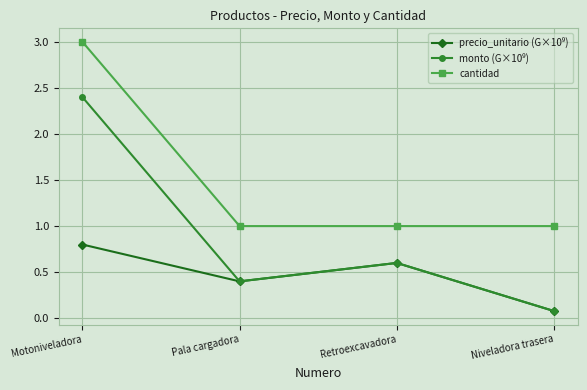

What is the spread (max minus min) of values at Motoniveladora?

2.2